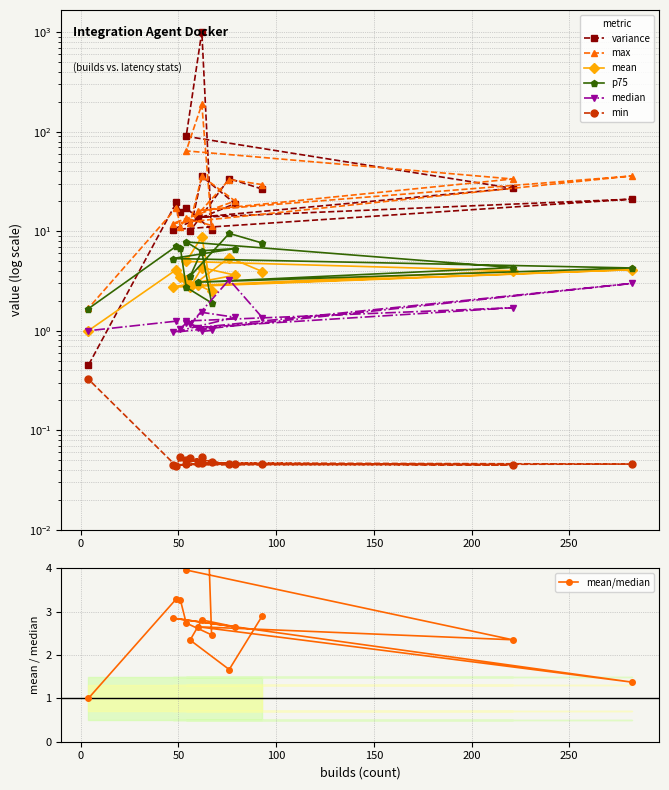

Rank the series at puppet-1001 from lowest to highest value.

min, variance, median, mean, p75, max